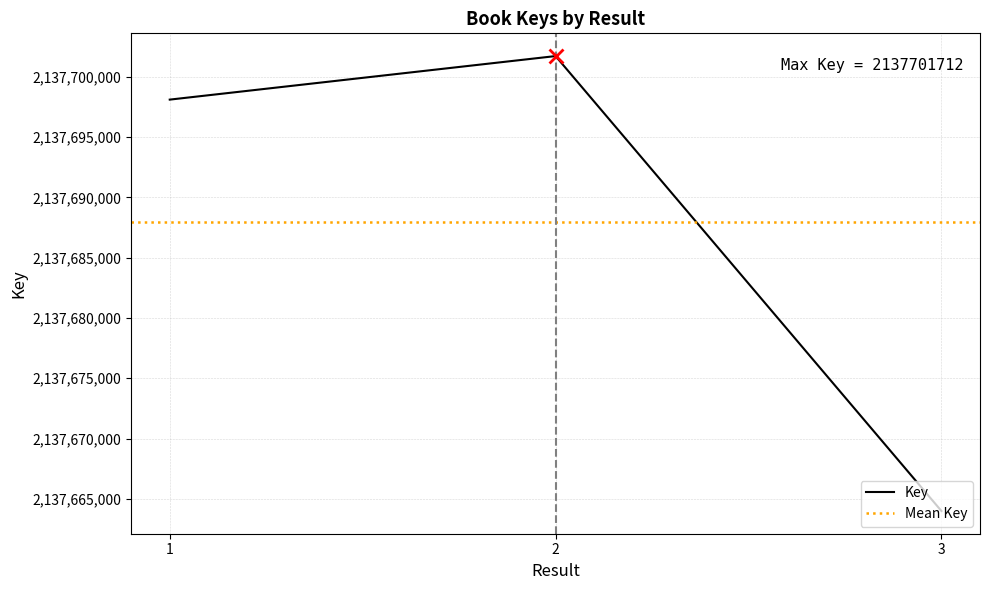

What is the sum of all values?

6413063807